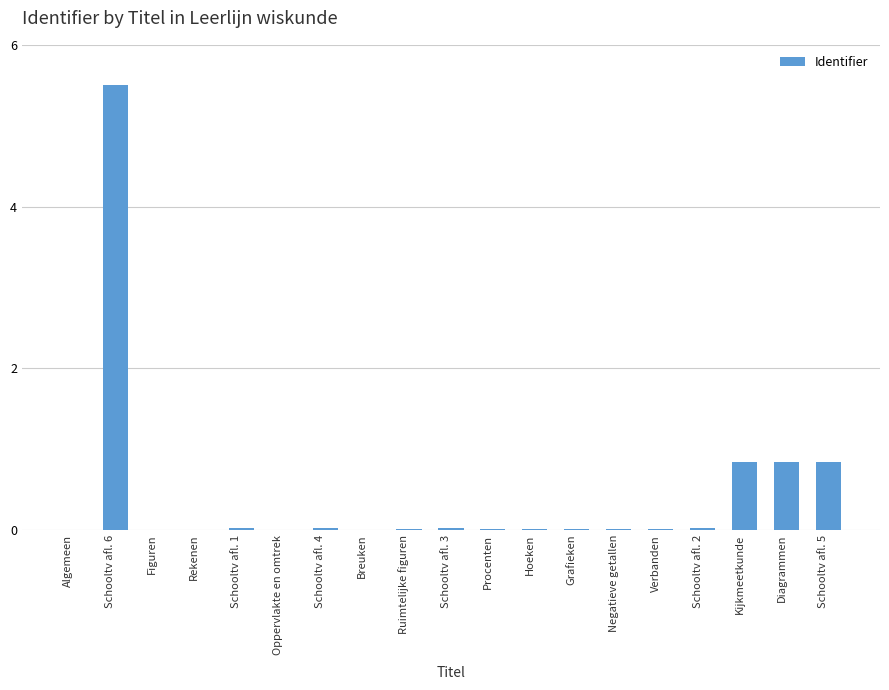

What is the sum of all values?

8.2